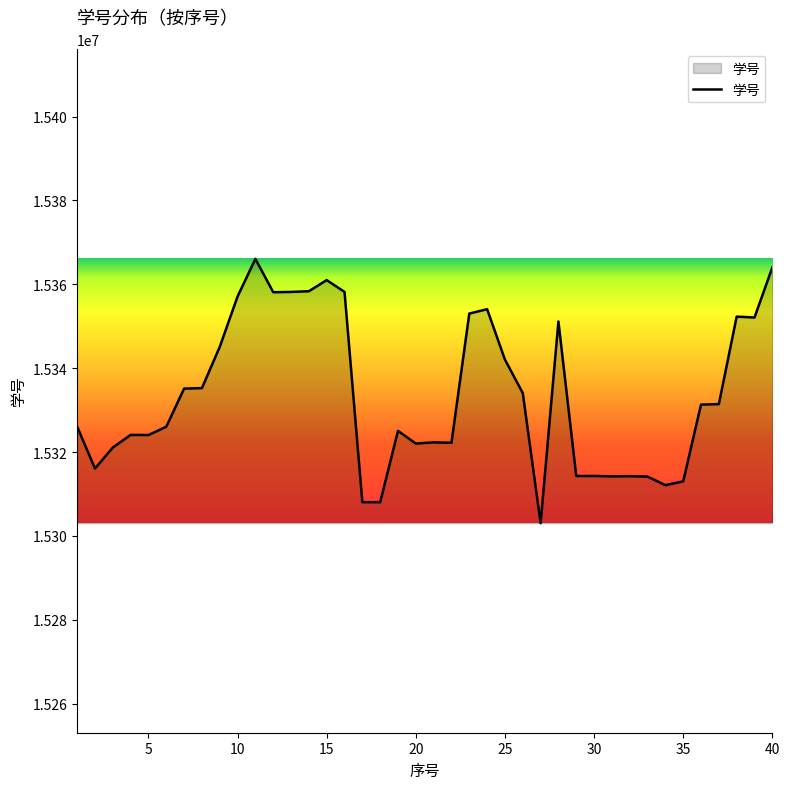

What is the difference between the maximum and minimum values?

63034